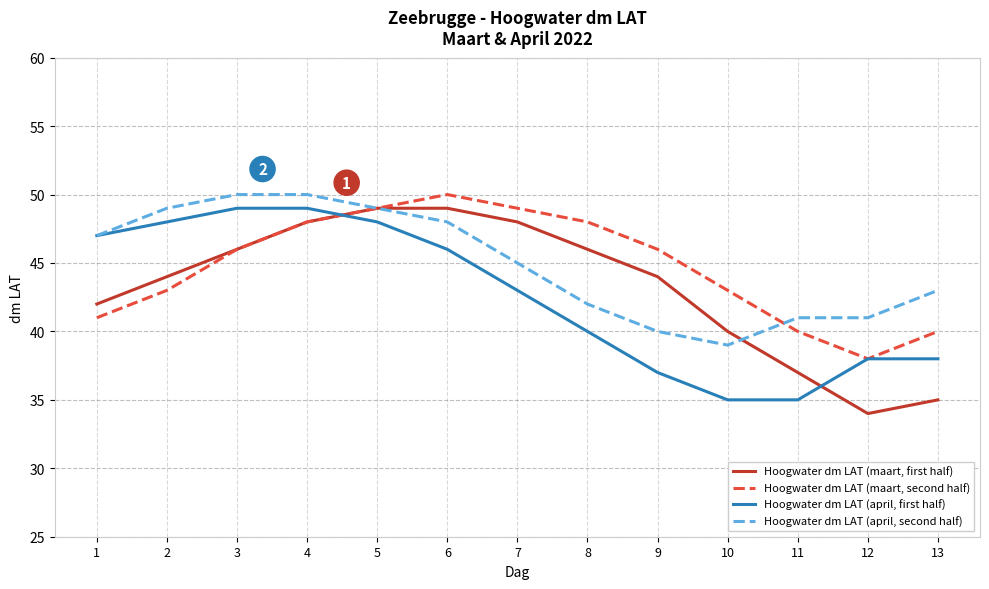

Which series changed the most between 8 and 13?

Hoogwater dm LAT (maart, first half)